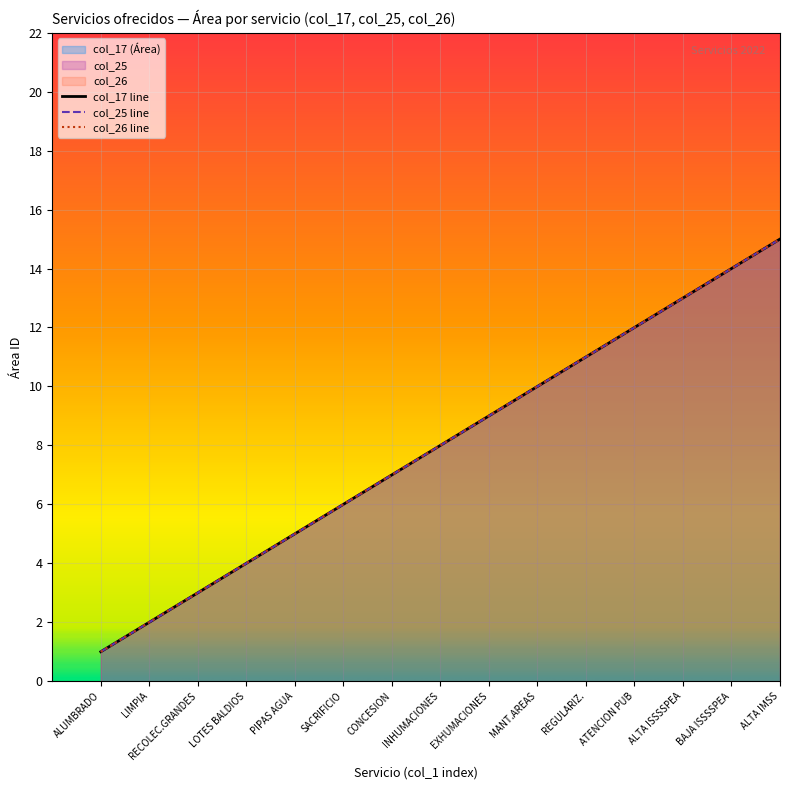

What is the value of the 2nd point from the left?

2